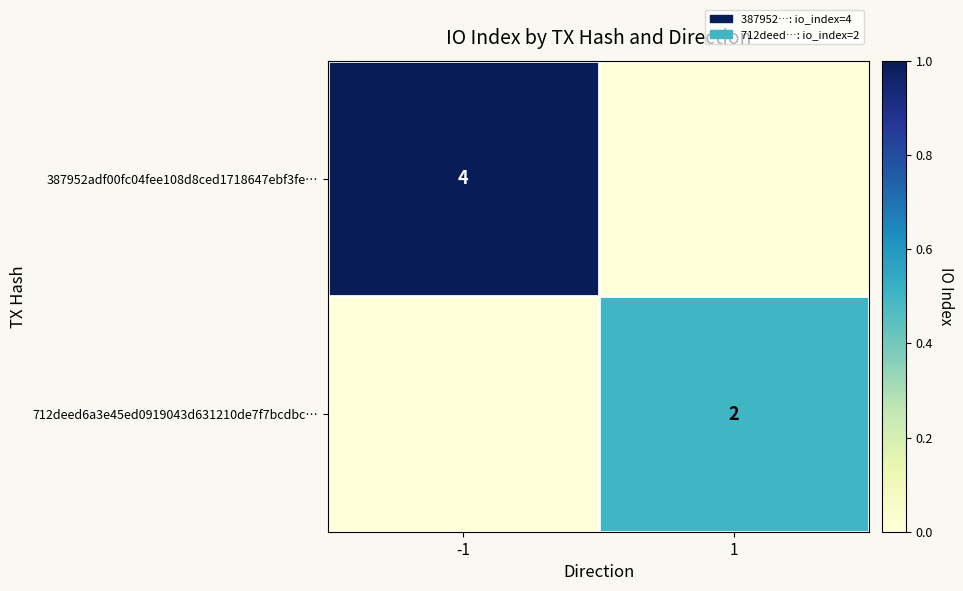

The value of 387952adf00fc04fee108d8ced1718647ebf3fe… at -1 is 4. True or false?

True